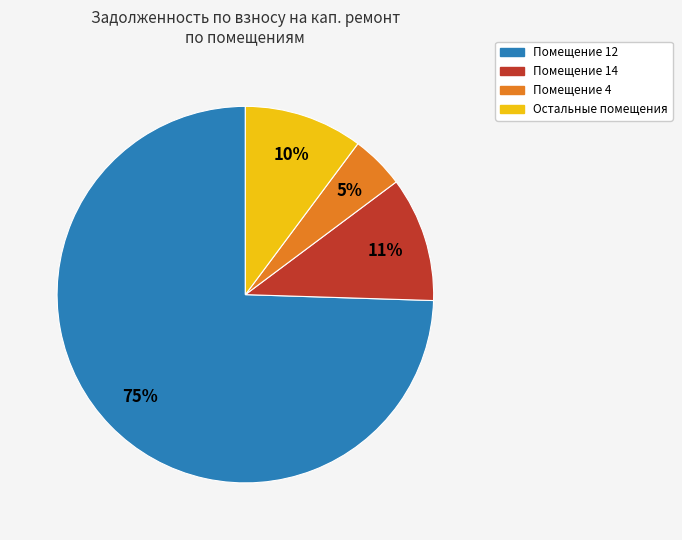

To the nearest percent, what is the average slice percentage?

25%